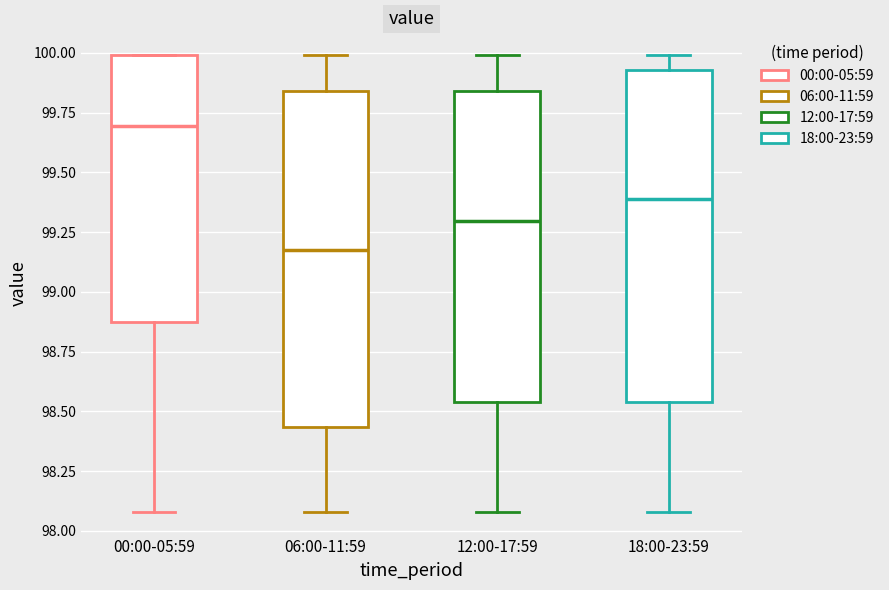

Reading left to right, read every box against the y-axis: the position of its median line, the range the box covers, and the ends of its whiskers. The values are not printed on the chart, so give them approximately, as read against the axis.

00:00-05:59: median 99.70, box 98.85 to 100.00, whiskers 98.10 to 100.00
06:00-11:59: median 99.20, box 98.45 to 99.85, whiskers 98.10 to 100.00
12:00-17:59: median 99.30, box 98.55 to 99.85, whiskers 98.10 to 100.00
18:00-23:59: median 99.40, box 98.55 to 99.95, whiskers 98.10 to 100.00